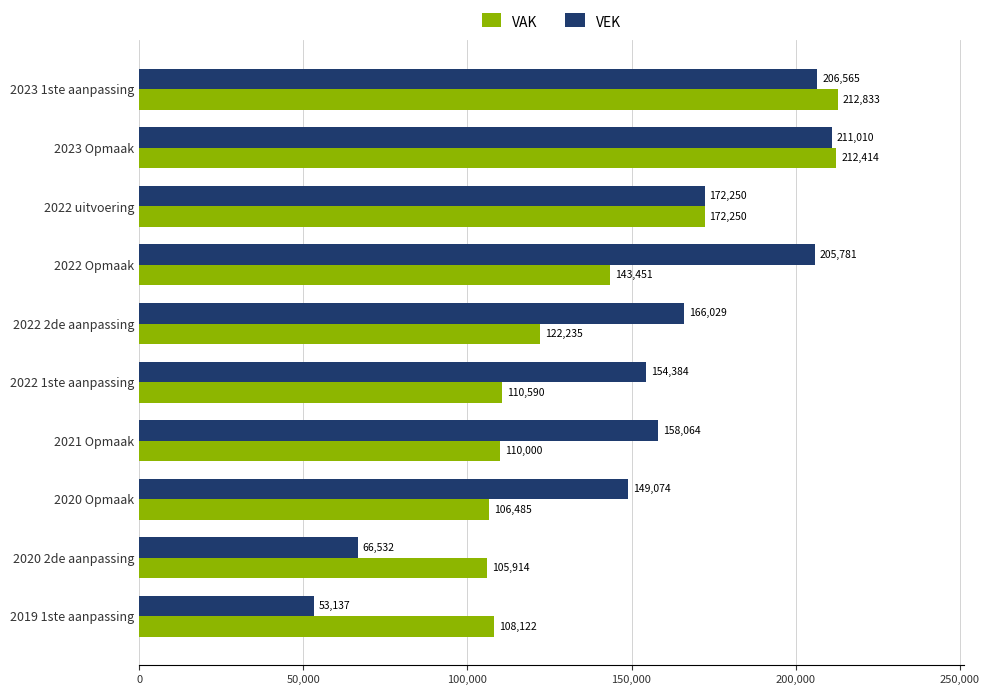

Is it true that VEK equals 77131 at 2023 1ste aanpassing?

False